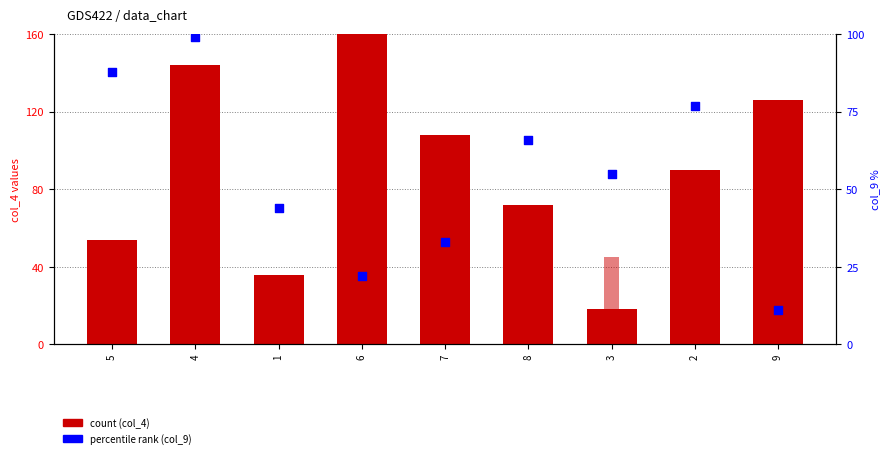

Is the value of col_4 at 8 greater than the value of col_9 at 9?

Yes